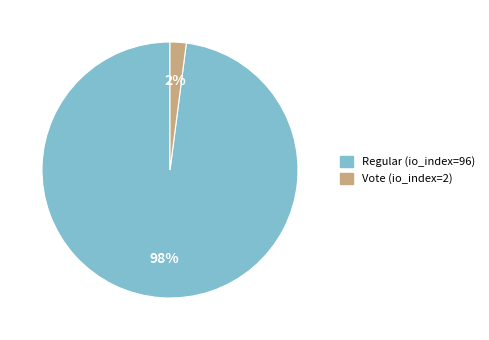

To the nearest percent, what is the difference between the Vote (io_index=2) and Regular (io_index=96) slice percentages?

96%